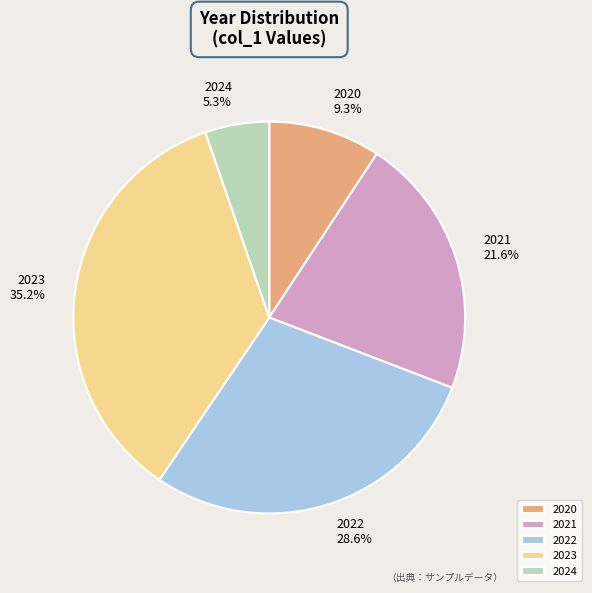

Is there any slice that represents more than half of the pie?

No